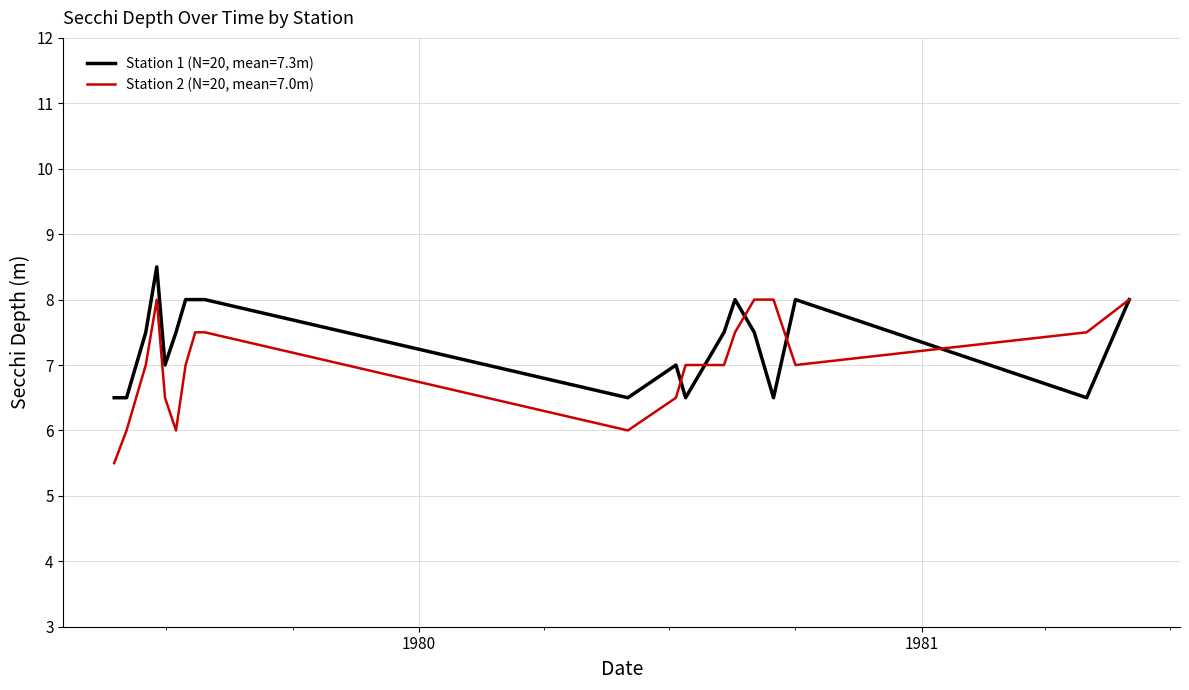

What is the smallest value displayed?

5.5